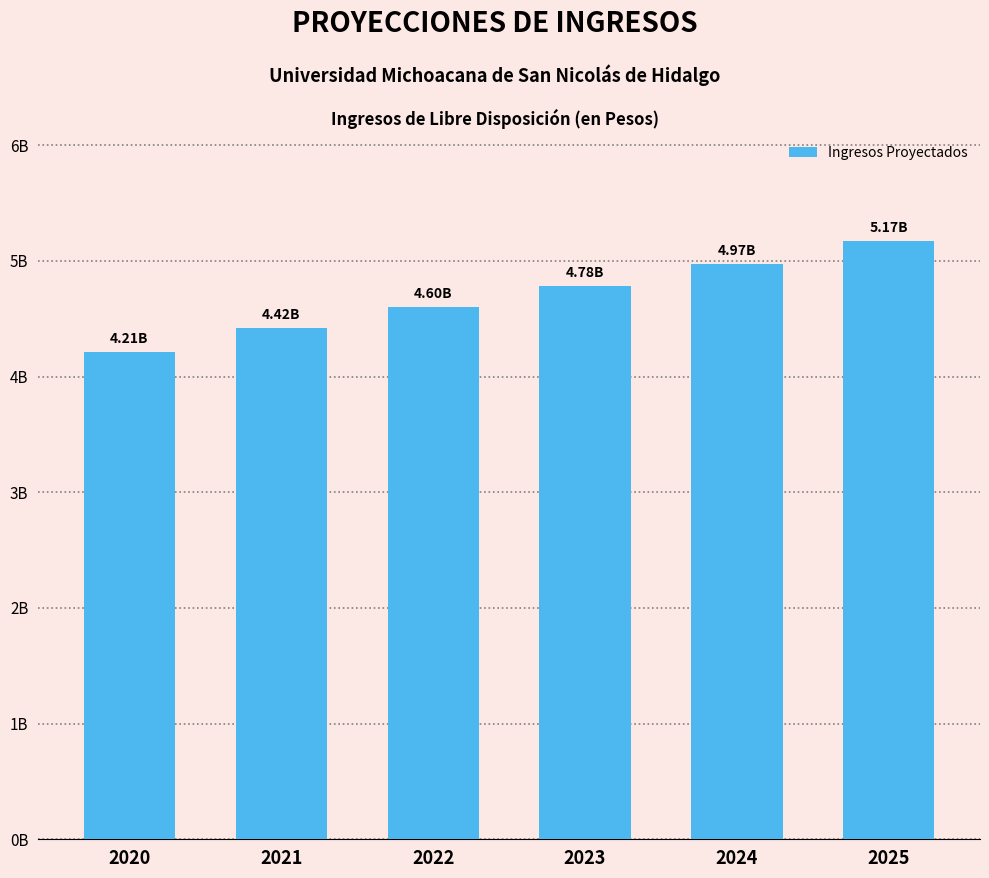

Rank the categories by value from lowest to highest.

2020, 2021, 2022, 2023, 2024, 2025